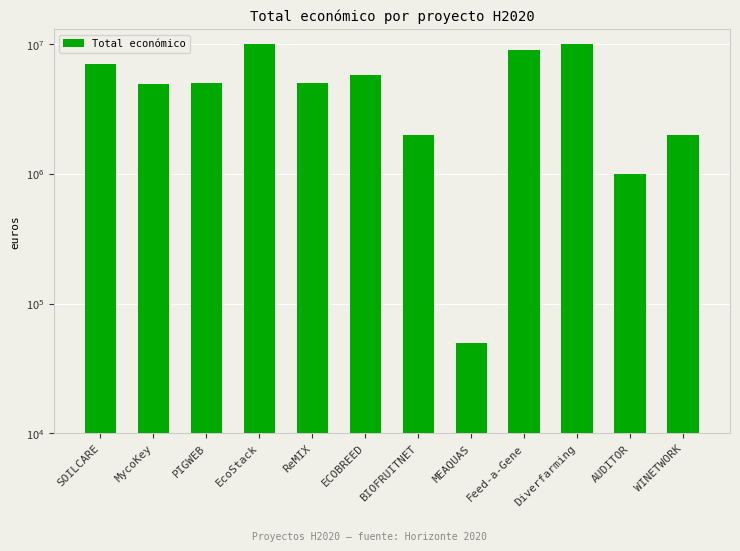

Are the bars grouped side by side (vs. stacked)?

No